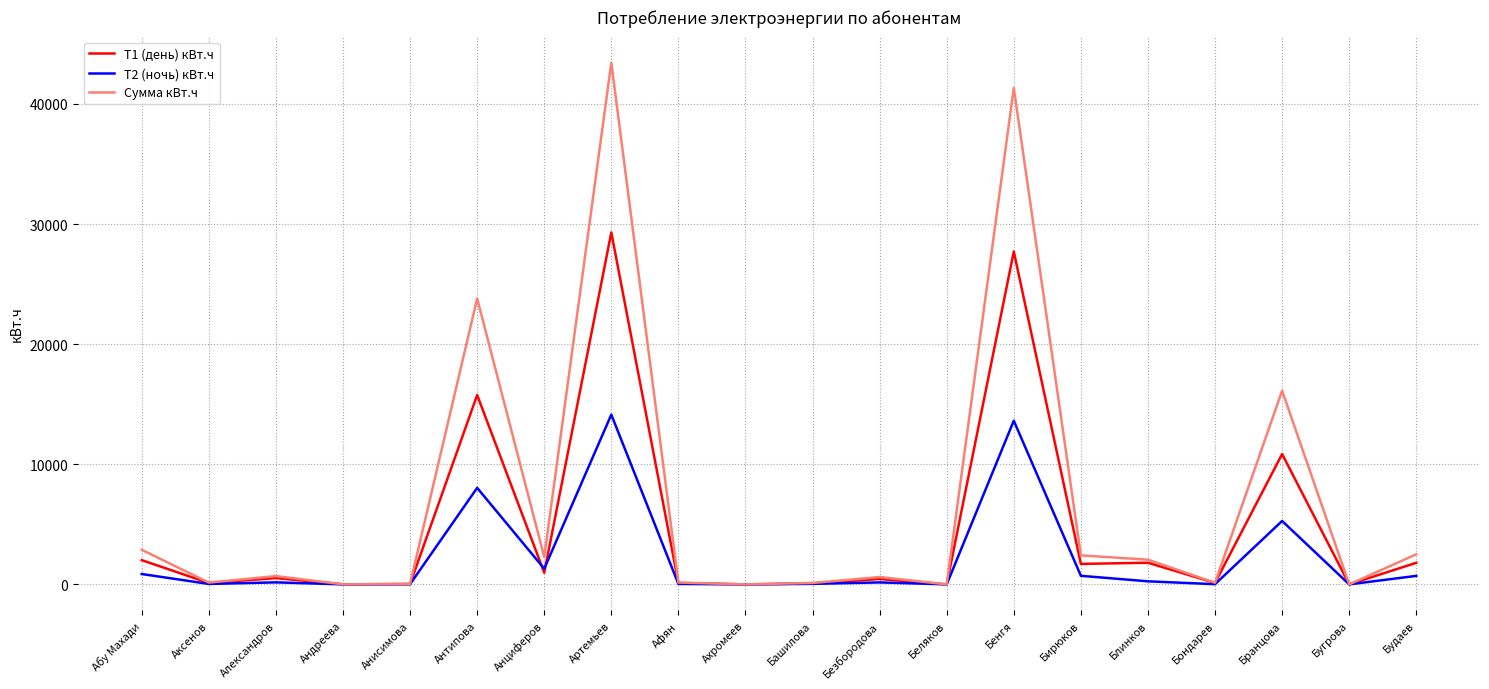

At which label does Сумма кВт.ч first exceed 689?

Абу Махади